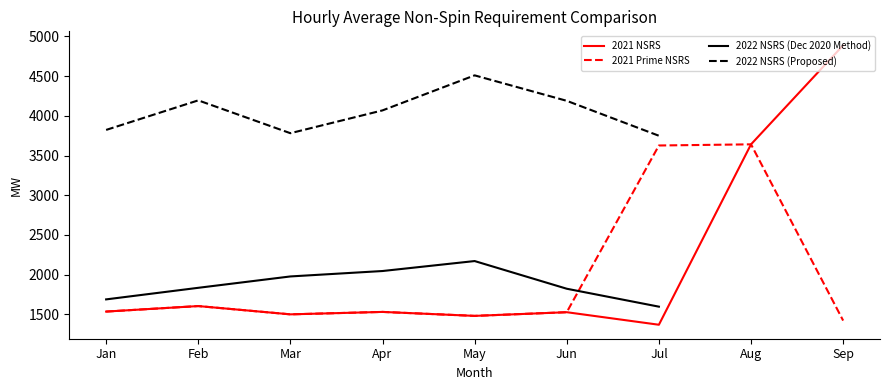

What is the difference between the maximum and minimum values in the 2022 NSRS (Proposed) series?

760.7